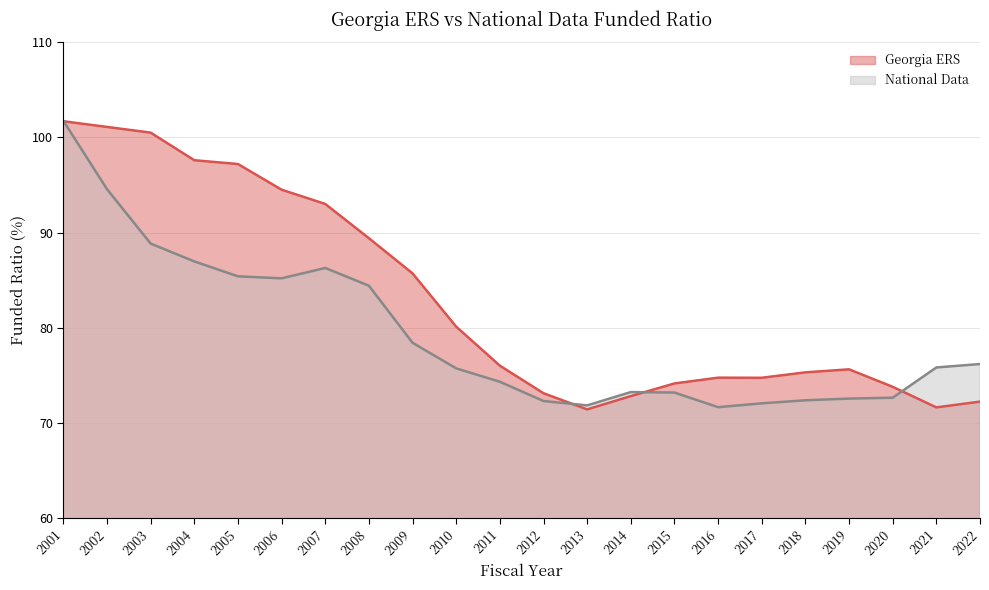

Where do Georgia ERS and National Data first cross each other?

2001 and 2002